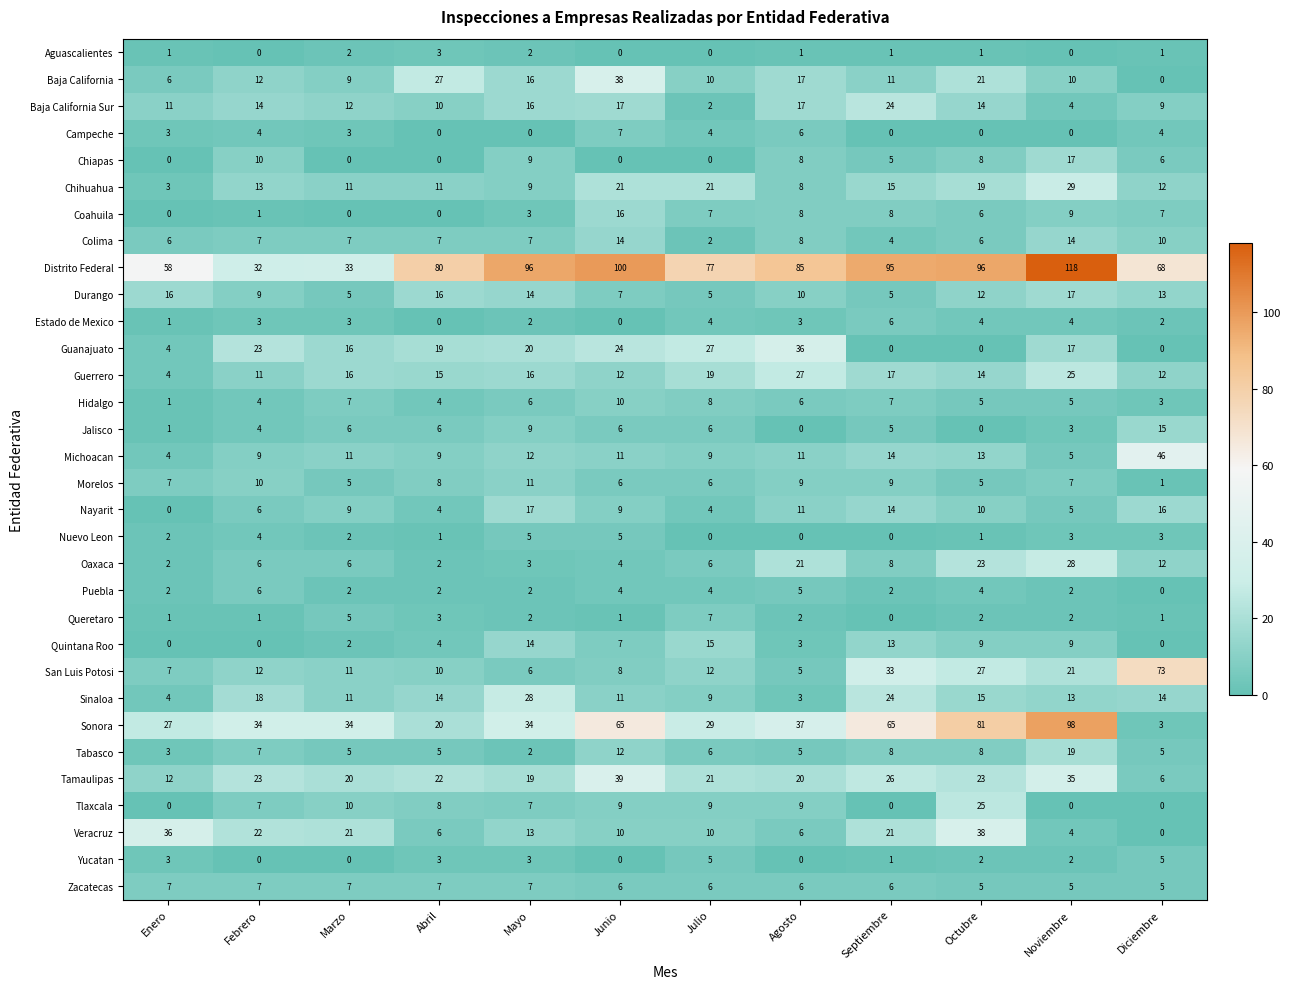

What value does the Nuevo Leon series have at Noviembre?

3